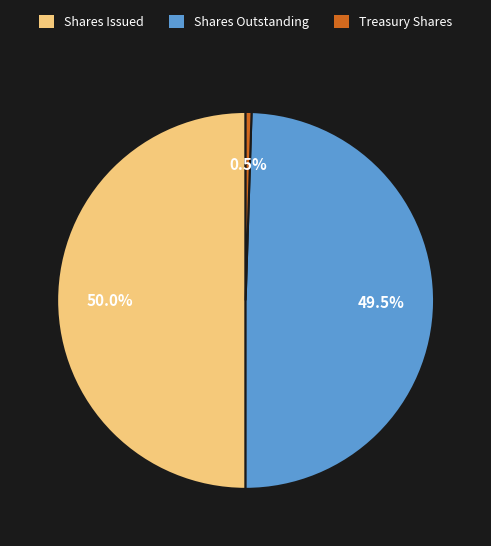

Does Shares Outstanding account for over 50% of the chart?

No